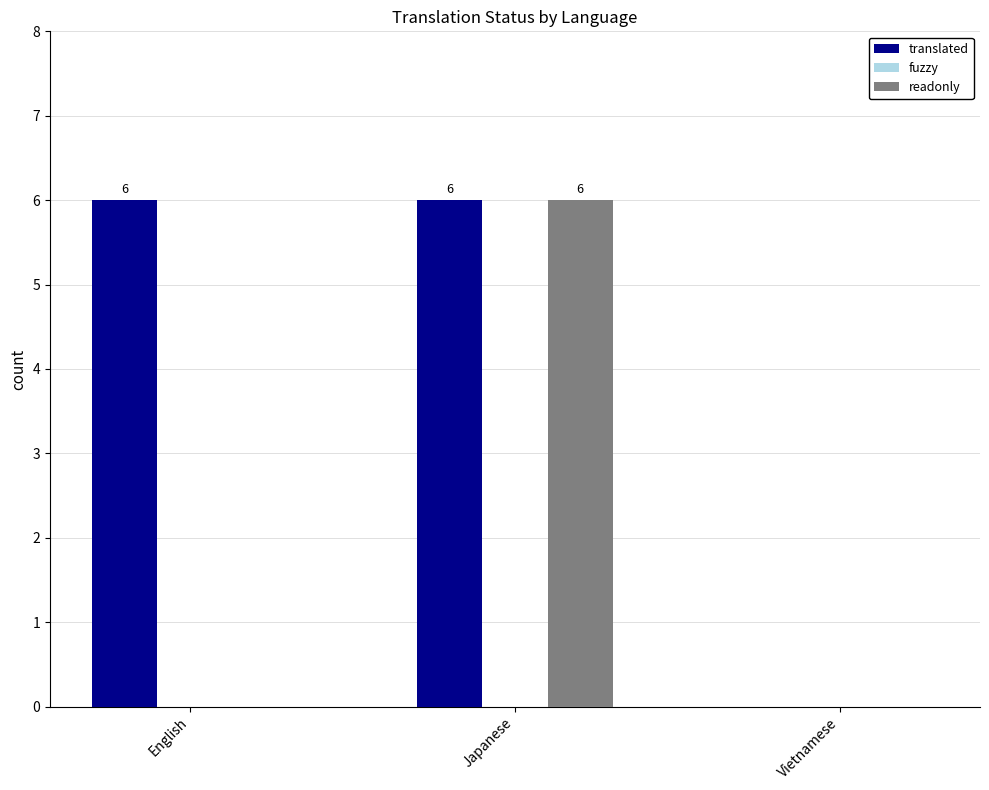

How many distinct data groups are displayed?

2